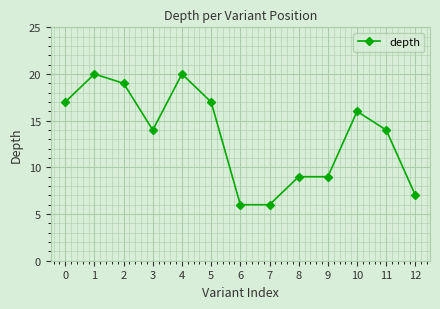

Approximately how many times larger is the value at 7 compared to 0?

0.4